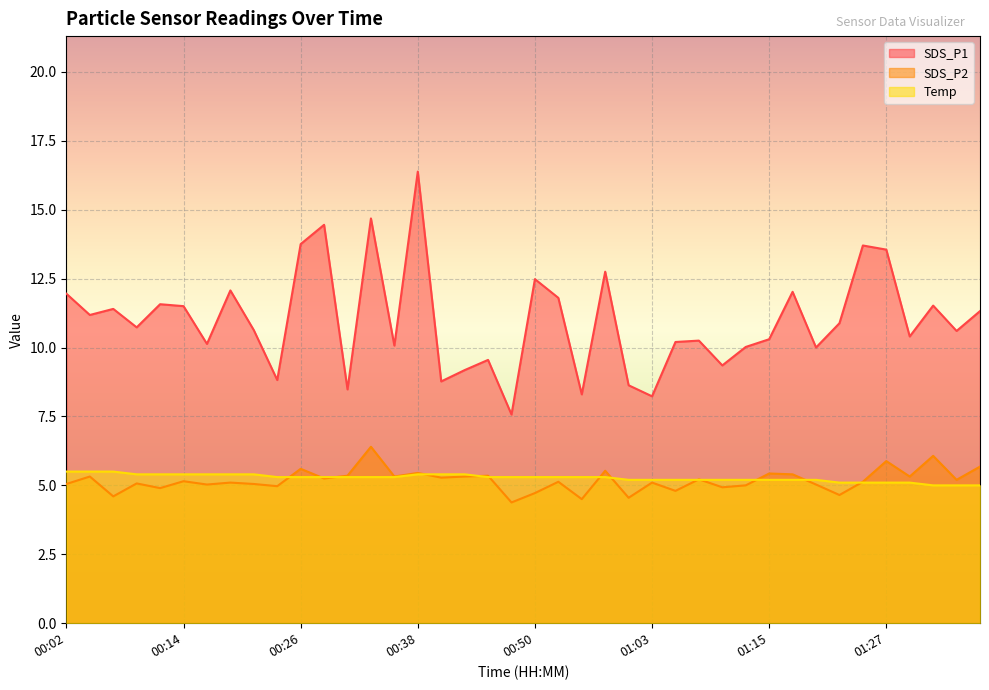

Which series has the widest spread of values?

SDS_P1